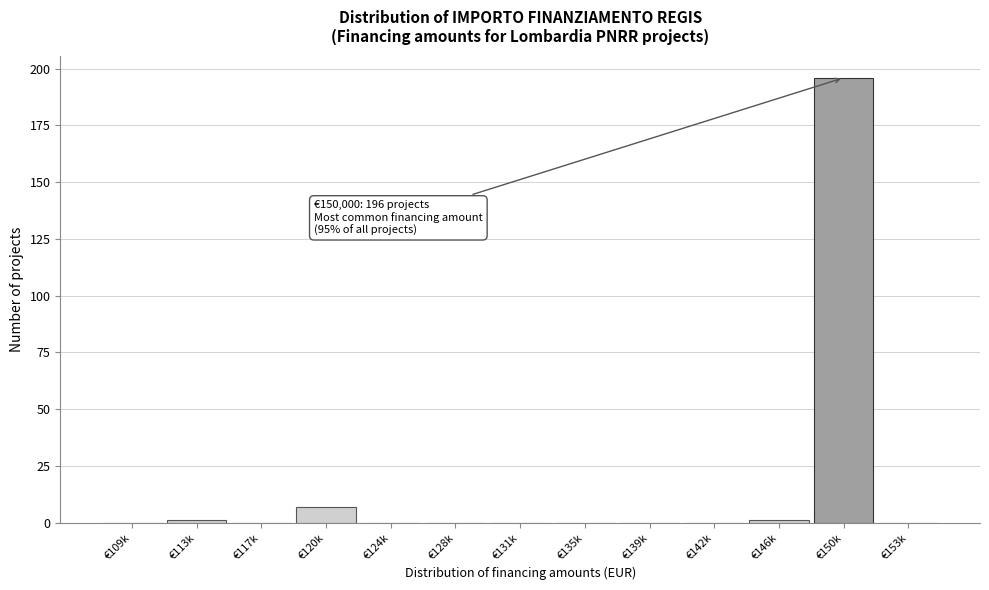

The chart shows a value of 67 at €153k. True or false?

False